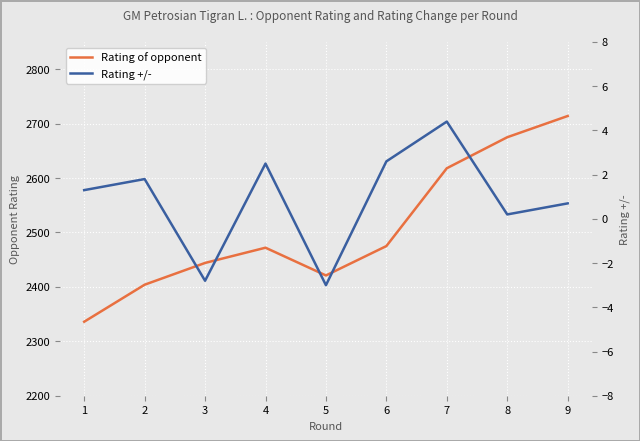

Rank the series at 1 from highest to lowest value.

Rating of opponent, Rating +/-